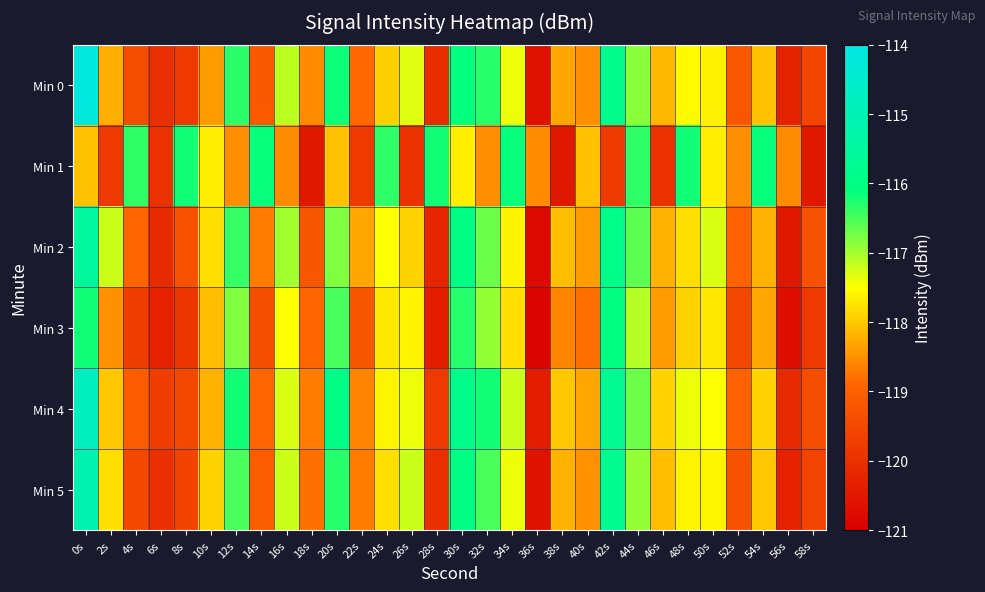

Reading left to right, list all the values displayed in this chart.

Min 0: 0s=-114.2	2s=-118.2	4s=-119.4	6s=-120.0	8s=-119.8	10s=-118.4	12s=-116.3	14s=-119.2	16s=-117.1	18s=-118.6	20s=-116.2	22s=-118.9	24s=-117.9	26s=-117.3	28s=-120.1	30s=-116.1	32s=-116.3	34s=-117.4	36s=-120.6	38s=-118.3	40s=-118.5	42s=-115.9	44s=-116.9	46s=-118.1	48s=-117.5	50s=-117.6	52s=-119.2	54s=-118.0	56s=-120.3	58s=-119.6
Min 1: 0s=-118.1	2s=-119.8	4s=-116.4	6s=-120.0	8s=-116.2	10s=-117.7	12s=-118.5	14s=-116.2	16s=-118.5	18s=-120.5	20s=-118.1	22s=-119.8	24s=-116.4	26s=-120.0	28s=-116.2	30s=-117.7	32s=-118.5	34s=-116.2	36s=-118.5	38s=-120.5	40s=-118.1	42s=-119.8	44s=-116.4	46s=-120.0	48s=-116.2	50s=-117.7	52s=-118.5	54s=-116.2	56s=-118.5	58s=-120.5
Min 2: 0s=-115.5	2s=-117.2	4s=-118.9	6s=-120.1	8s=-119.3	10s=-117.8	12s=-116.4	14s=-118.7	16s=-117.0	18s=-119.2	20s=-116.8	22s=-118.3	24s=-117.5	26s=-117.9	28s=-120.2	30s=-116.0	32s=-116.7	34s=-117.6	36s=-120.8	38s=-118.1	40s=-118.4	42s=-115.9	44s=-116.6	46s=-118.2	48s=-117.8	50s=-117.3	52s=-119.0	54s=-118.2	56s=-120.5	58s=-119.3
Min 3: 0s=-116.2	2s=-118.5	4s=-119.7	6s=-120.3	8s=-119.9	10s=-118.1	12s=-116.8	14s=-119.4	16s=-117.5	18s=-118.9	20s=-116.5	22s=-119.2	24s=-117.7	26s=-117.6	28s=-120.4	30s=-116.3	32s=-116.9	34s=-117.8	36s=-120.9	38s=-118.6	40s=-118.8	42s=-116.1	44s=-117.1	46s=-118.4	48s=-117.9	50s=-117.7	52s=-119.5	54s=-118.3	56s=-120.7	58s=-119.8
Min 4: 0s=-114.8	2s=-118.0	4s=-119.1	6s=-119.7	8s=-119.5	10s=-118.2	12s=-116.2	14s=-118.9	16s=-117.3	18s=-118.7	20s=-116.0	22s=-118.6	24s=-117.6	26s=-117.4	28s=-119.8	30s=-115.9	32s=-116.2	34s=-117.2	36s=-120.4	38s=-118.0	40s=-118.3	42s=-115.7	44s=-116.7	46s=-117.9	48s=-117.4	50s=-117.5	52s=-119.0	54s=-117.9	56s=-120.1	58s=-119.4
Min 5: 0s=-115.1	2s=-117.8	4s=-119.5	6s=-120.0	8s=-119.6	10s=-117.9	12s=-116.5	14s=-119.1	16s=-117.2	18s=-118.8	20s=-116.3	22s=-118.7	24s=-117.8	26s=-117.2	28s=-120.0	30s=-116.0	32s=-116.5	34s=-117.4	36s=-120.6	38s=-118.2	40s=-118.5	42s=-115.8	44s=-116.9	46s=-118.1	48s=-117.6	50s=-117.6	52s=-119.3	54s=-118.0	56s=-120.3	58s=-119.6